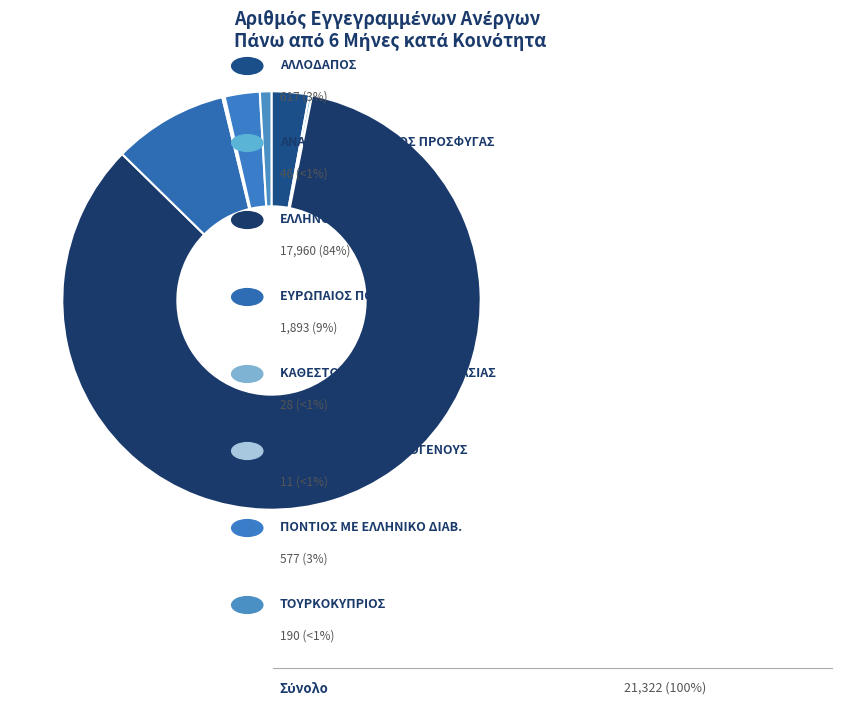

The ΑΝΑΓΝΩΡ. ΠΟΛΙΤΙΚΟΣ ΠΡΟΣΦΥΓΑΣ slice represents 1% of the pie. True or false?

False